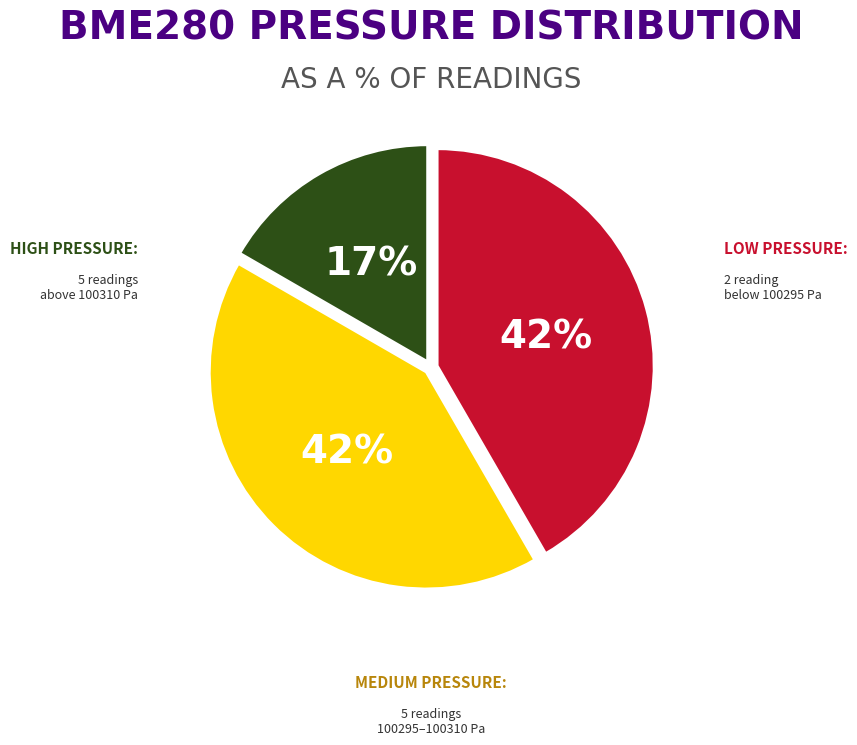

Is there any slice that represents more than half of the pie?

No